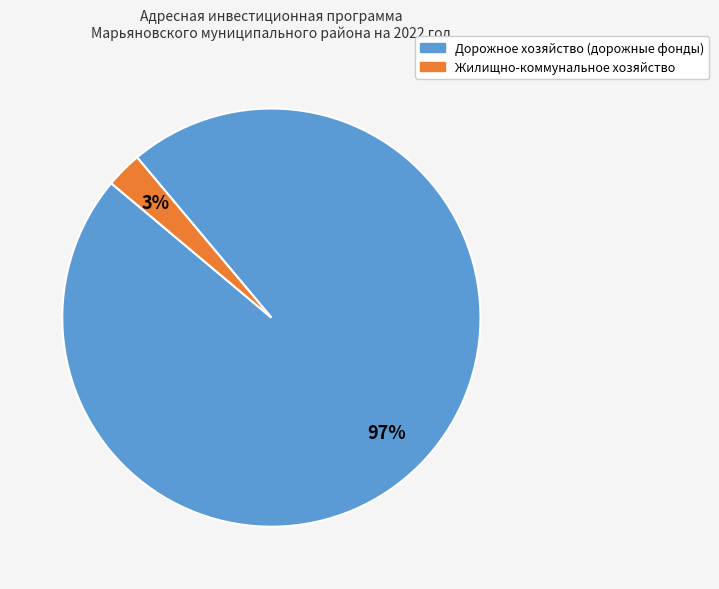

Between Дорожное хозяйство (дорожные фонды) and Жилищно-коммунальное хозяйство, which is larger?

Дорожное хозяйство (дорожные фонды)